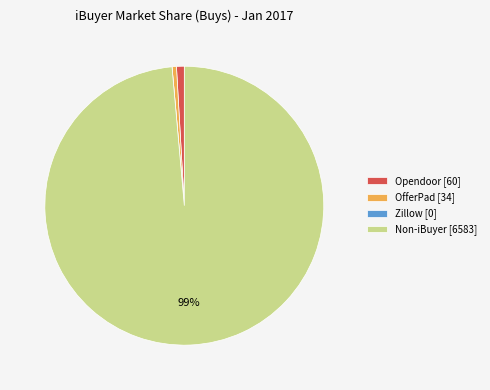

True or false: Non-iBuyer [6583] accounts for 99% of the total.

True